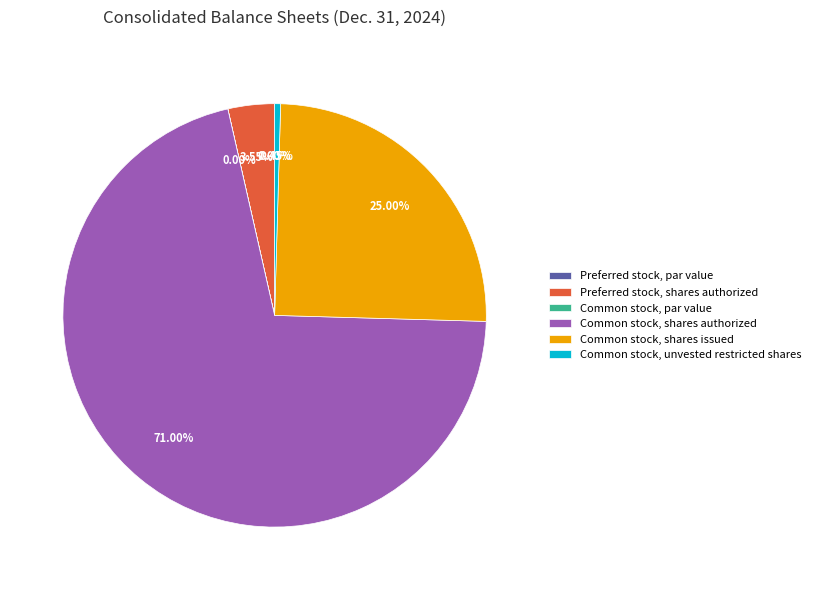

Combined, do Common stock, shares issued and Common stock, shares authorized account for over 50%?

Yes